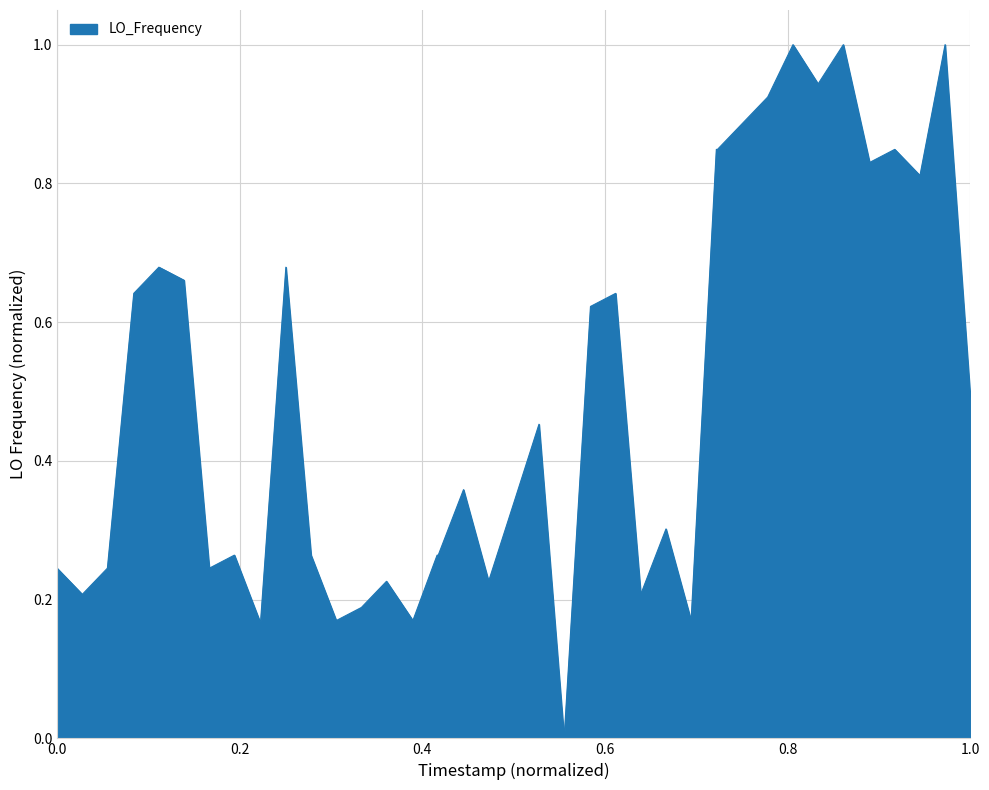

What is the greatest value displayed?

1.0